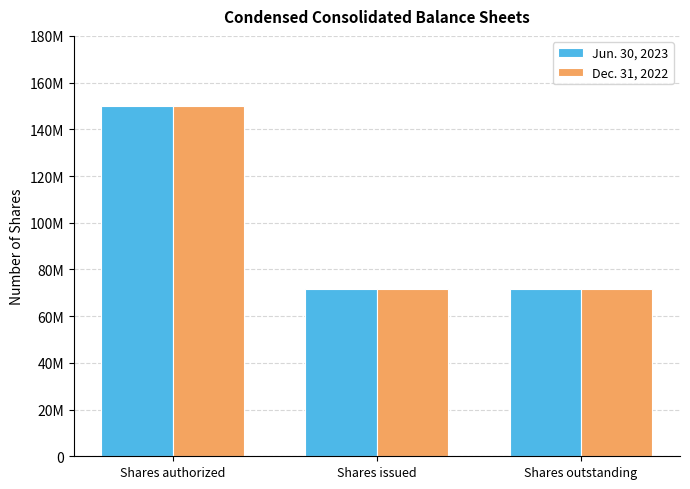

Does the chart contain stacked bars?

No